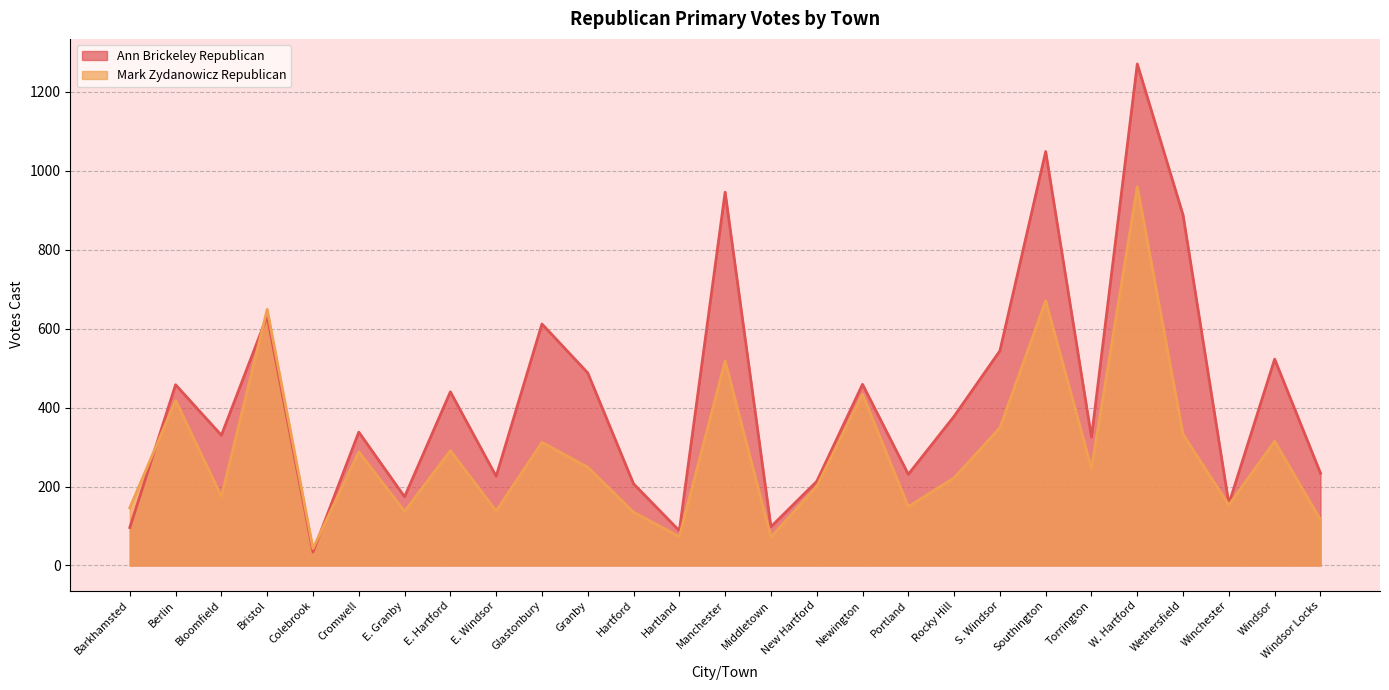

How many data points does each series have?

27